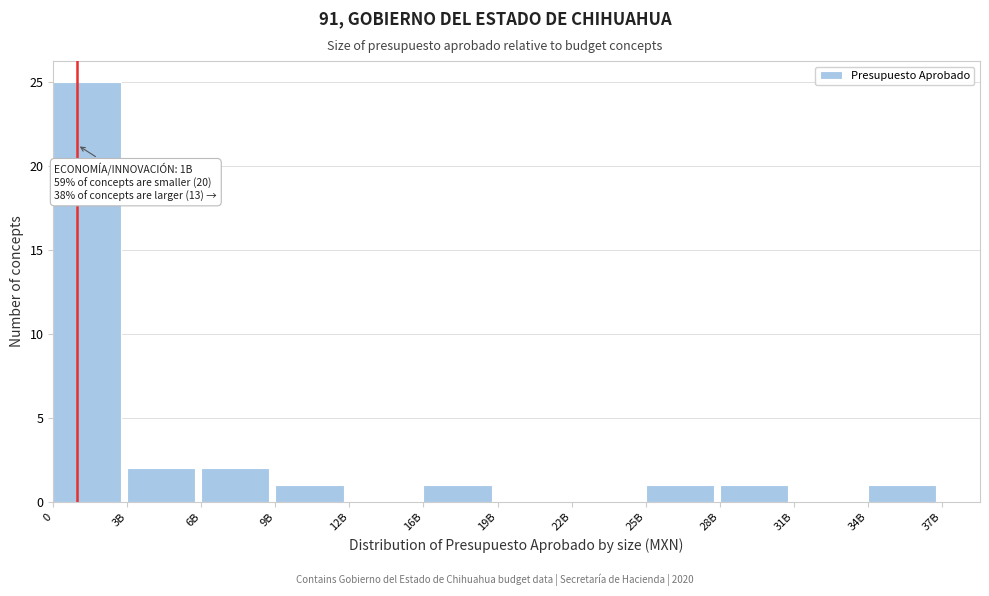

Reading left to right, transcribe all the data shown in this chart.

0=25	3B=2	6B=2	9B=1	12B=0	16B=1	19B=0	22B=0	25B=1	28B=1	31B=0	34B=1